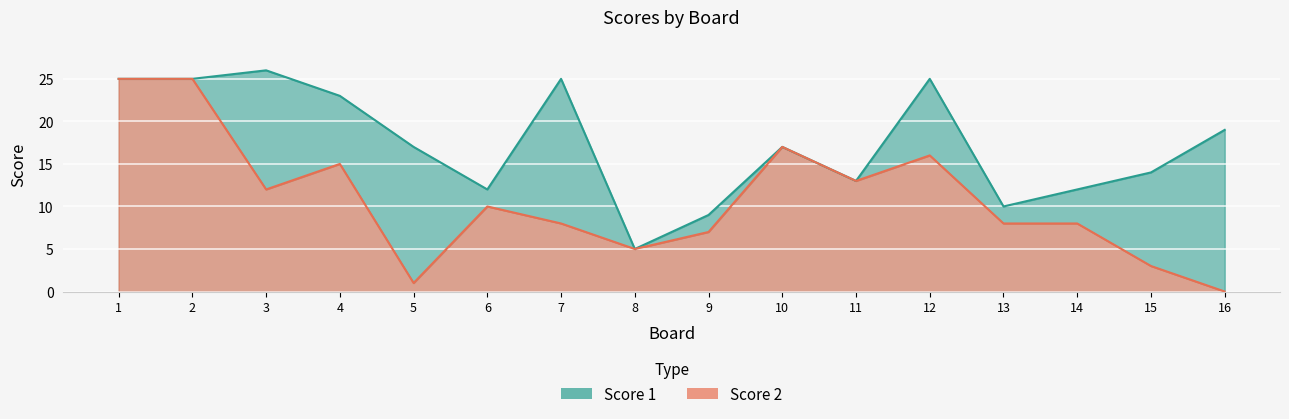

What is the difference between the values at 13 and 15?

5